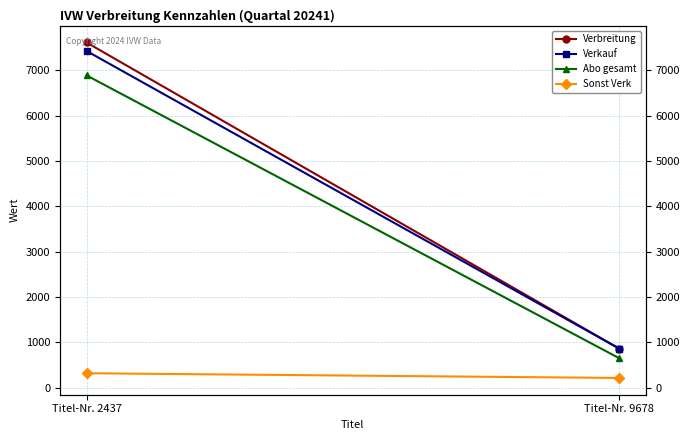

What is the highest value of the Verkauf series?

7431